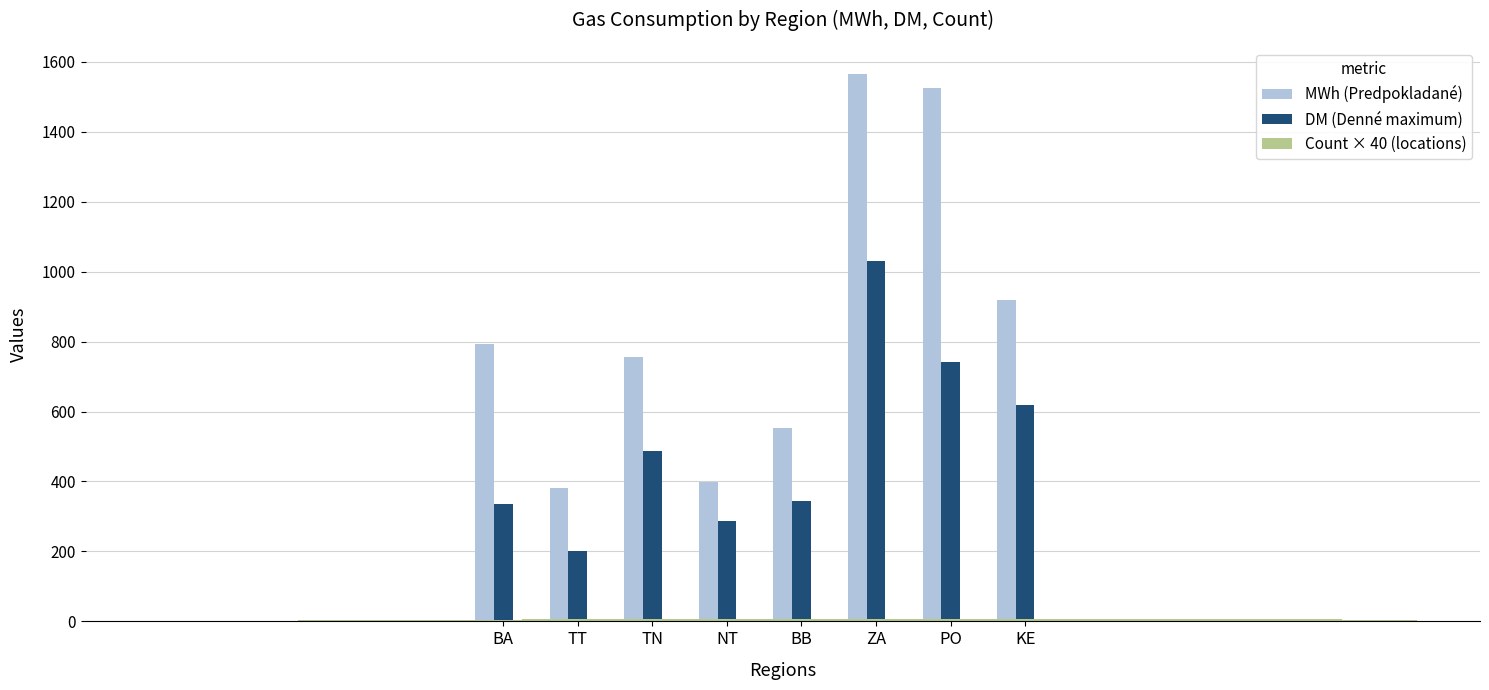

How many Count × 40 (locations) values are between 3 and 6?

6